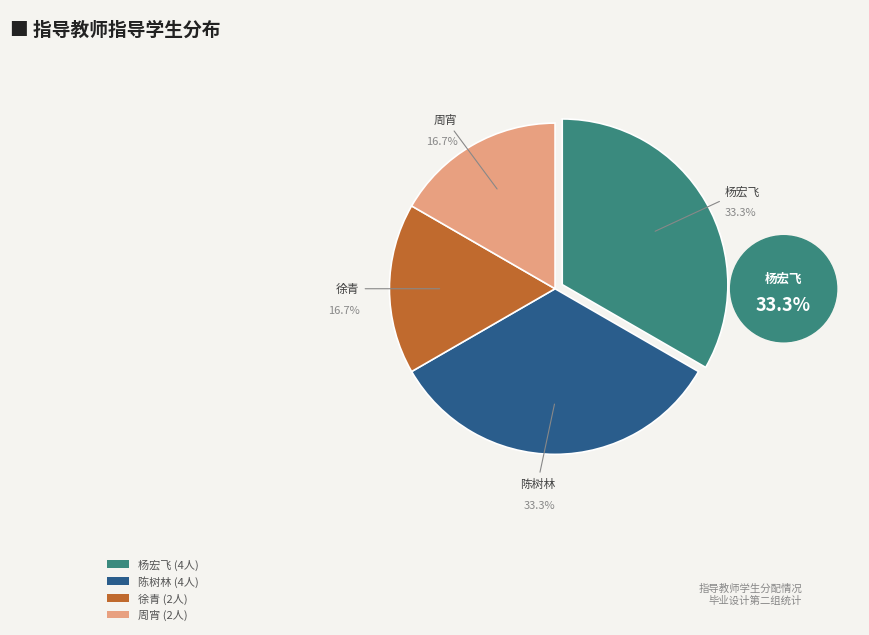

To the nearest percent, what portion does 徐青 represent?

17%